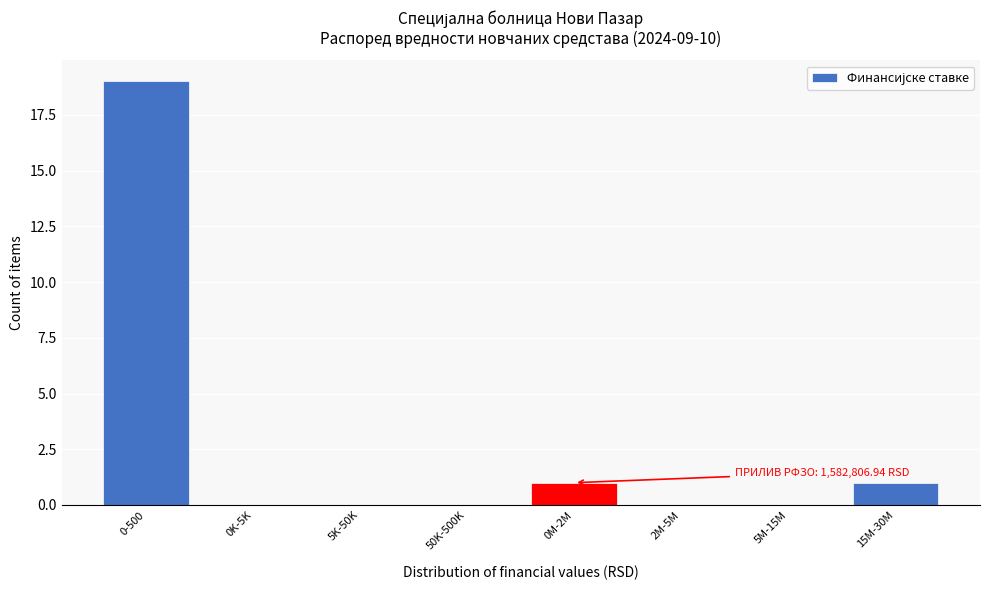

Reading right to left, what are all the values shown in this chart?

15M-30M=1	5M-15M=0	2M-5M=0	0M-2M=1	50K-500K=0	5K-50K=0	0K-5K=0	0-500=19